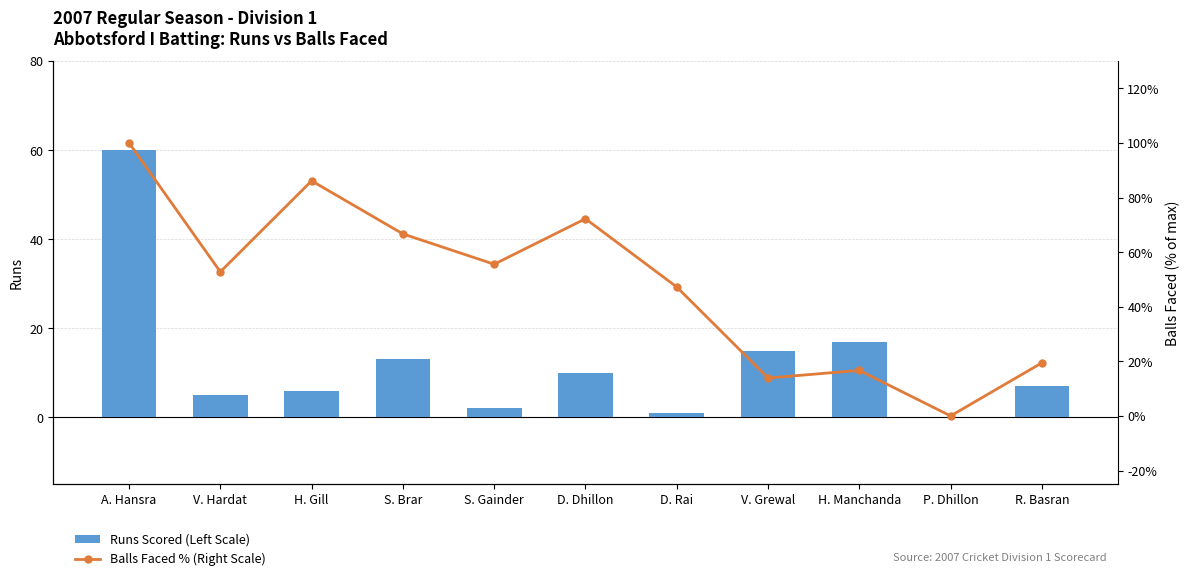

What is the total value across all series at S. Brar?

79.7